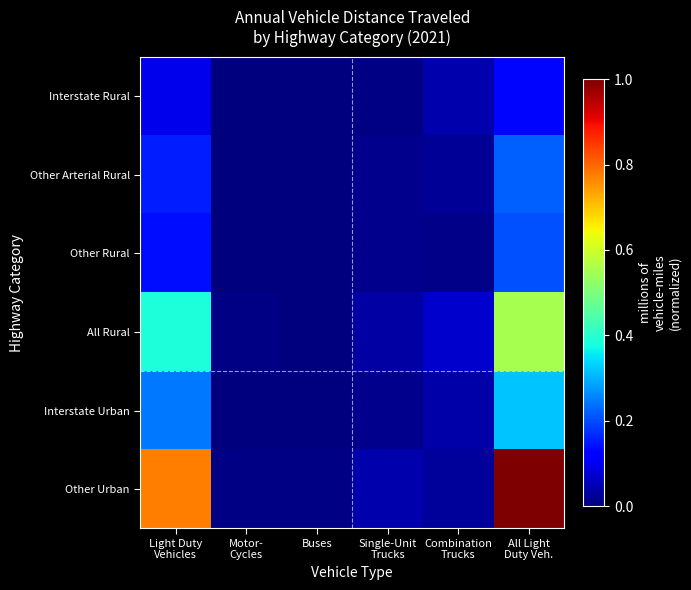

Which series changed the most between Buses and Single-Unit Trucks?

Other Urban